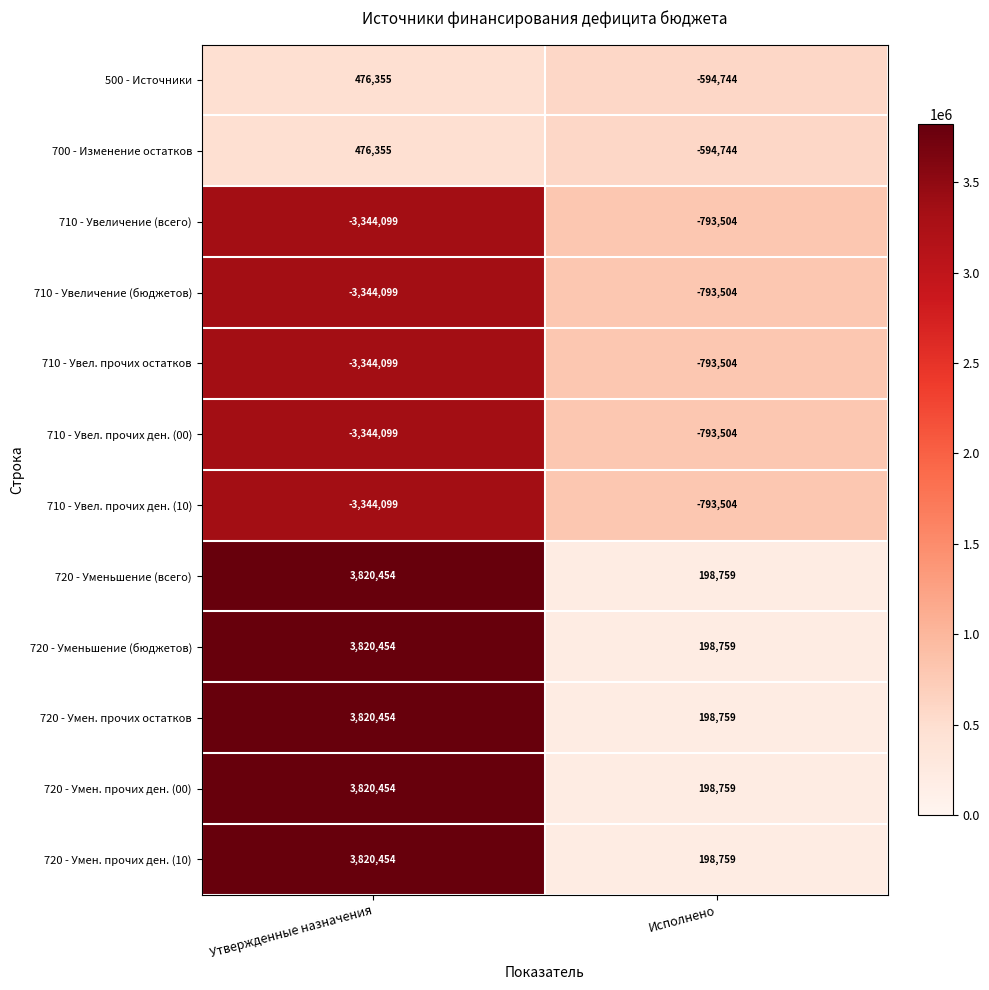

What is the approximate value of 720 - Уменьшение (всего) at Исполнено?

198759